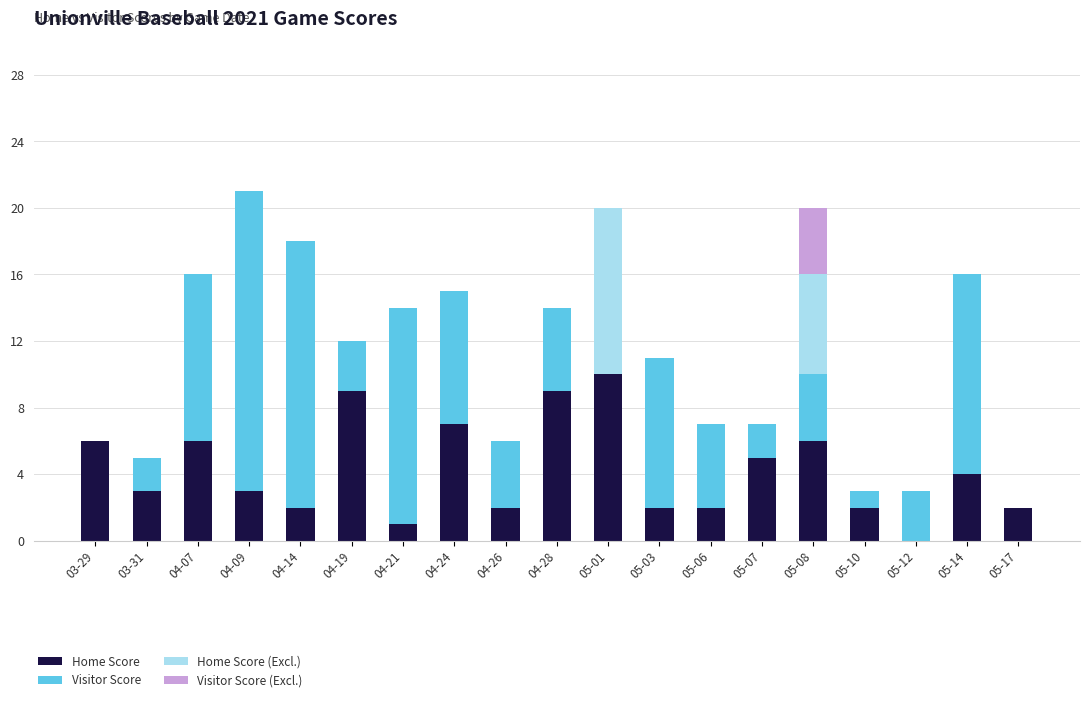

Is it true that Home Score equals 3 at 05-10?

False